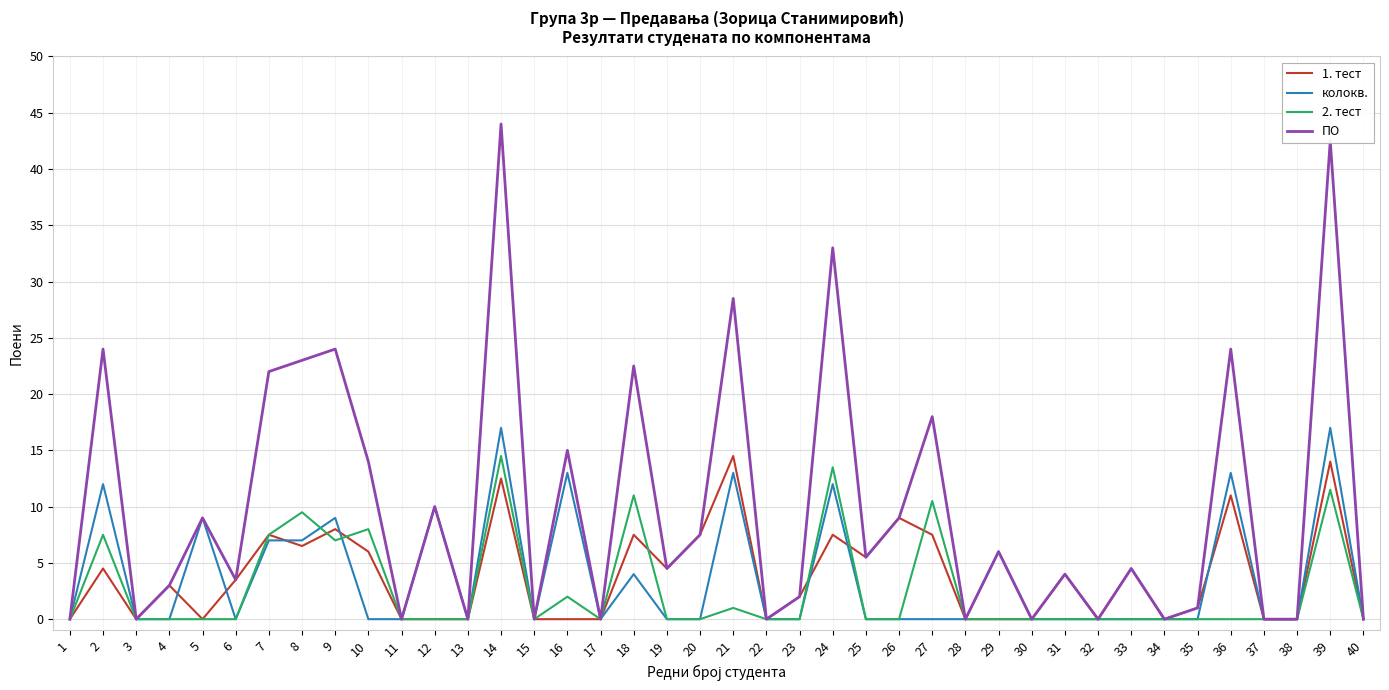

What is the approximate value of 1. тест at 7?

7.5